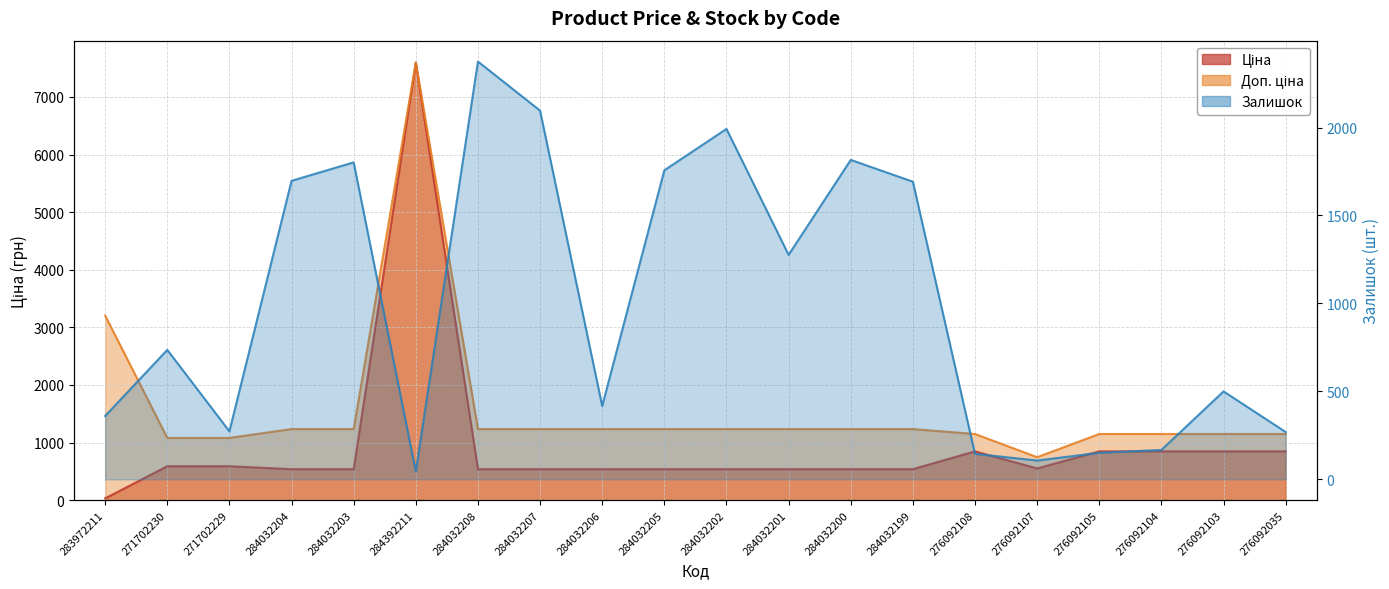

Which has a higher value, 276092103 or 276092107?

276092103